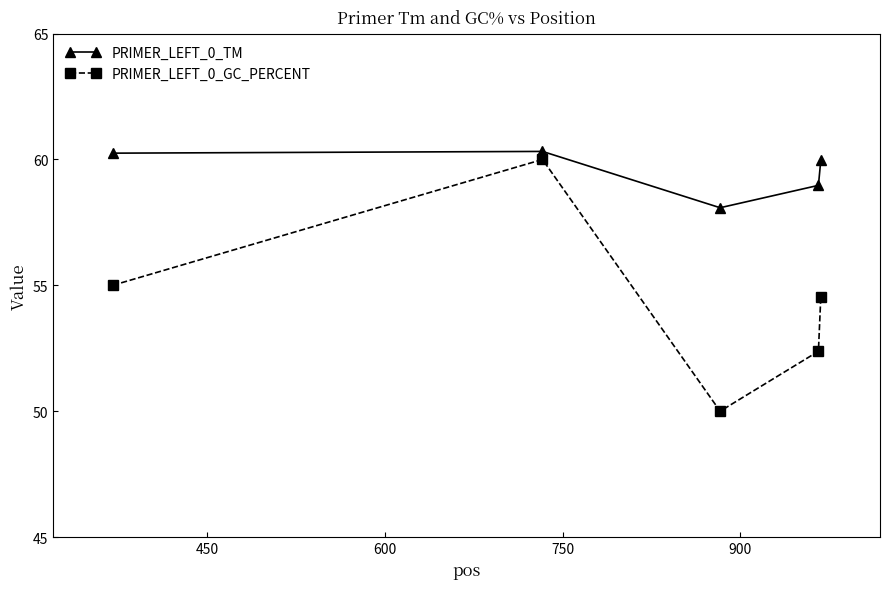

How many interior local valleys does the PRIMER_LEFT_0_GC_PERCENT series have?

1